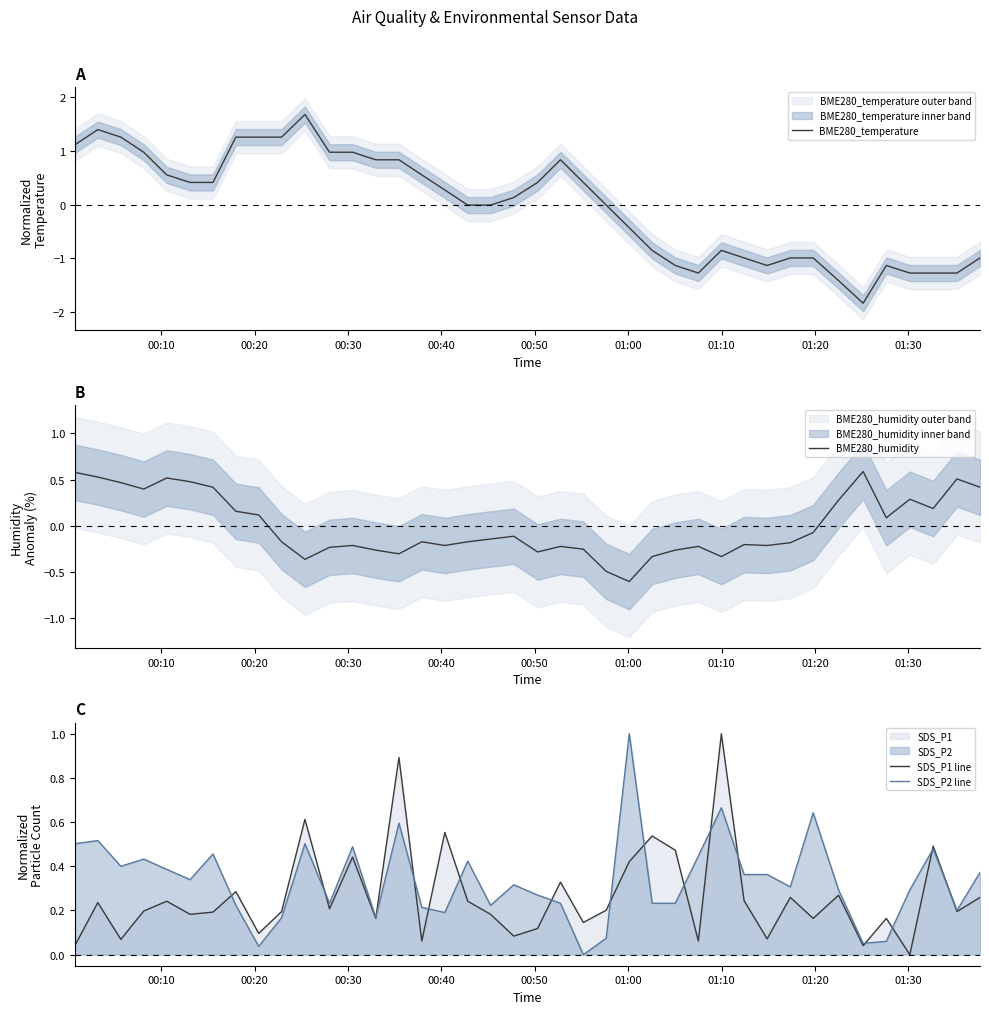

How many lines are shown in the chart?

4